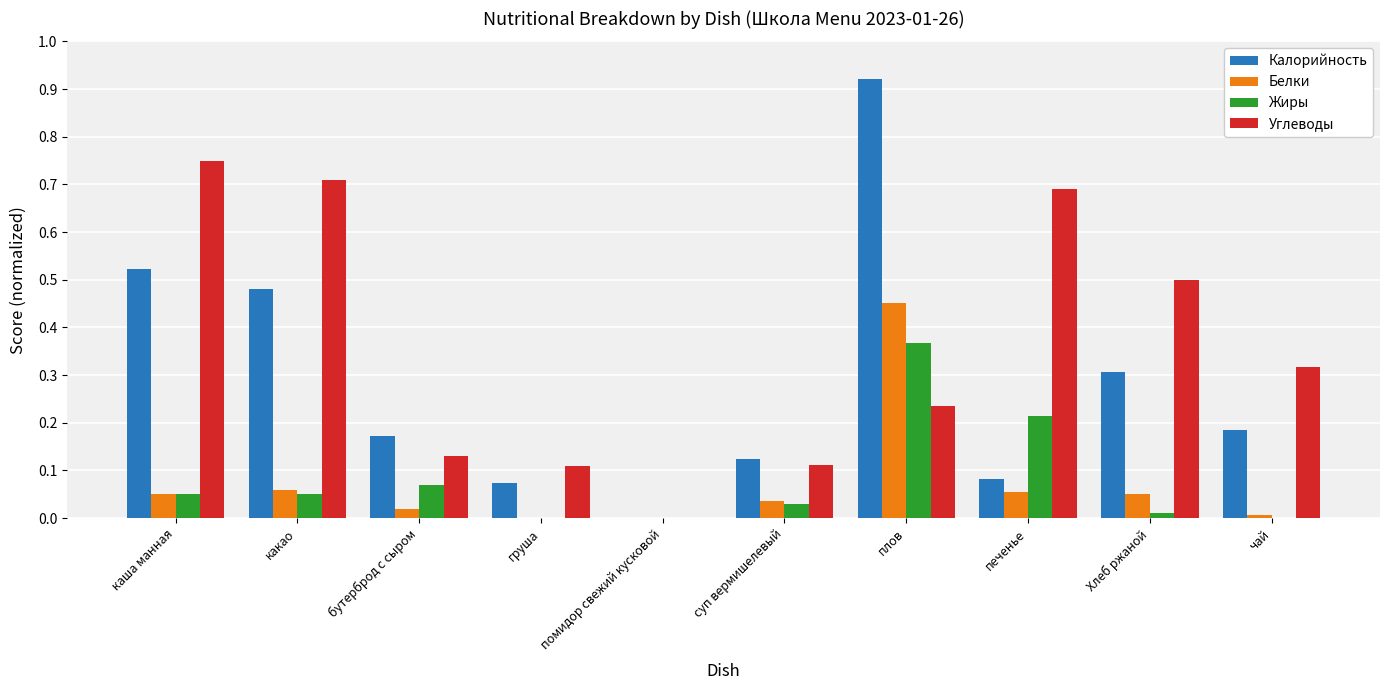

What is the total value across all series at печенье?

1.0